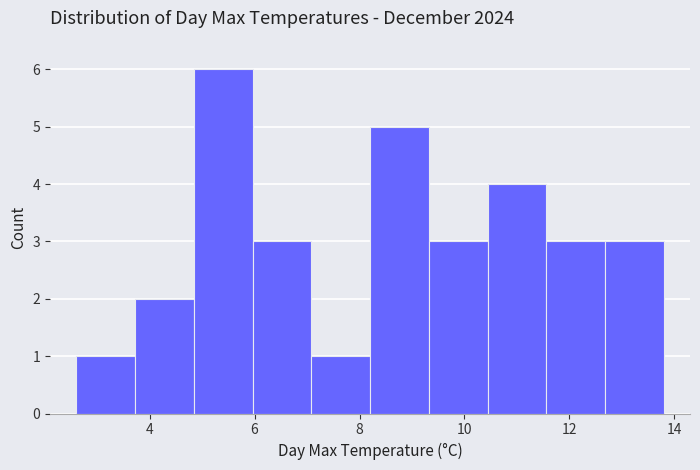

Reading left to right, transcribe this chart: for each bar, give the range it covers on the x-axis and its height. Neither the bar edges nor the heights are printed on the chart, so give them approximately, as read against the axes.

2.60 to 3.72: 1
3.72 to 4.84: 2
4.84 to 5.96: 6
5.96 to 7.08: 3
7.08 to 8.20: 1
8.20 to 9.32: 5
9.32 to 10.44: 3
10.44 to 11.56: 4
11.56 to 12.68: 3
12.68 to 13.80: 3